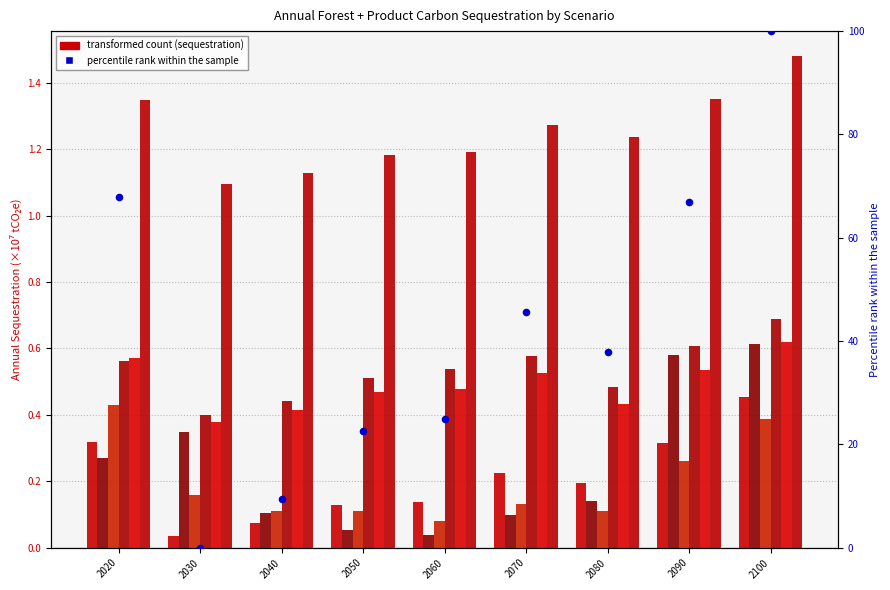

At how many categories does at least one series exceed 32?

5